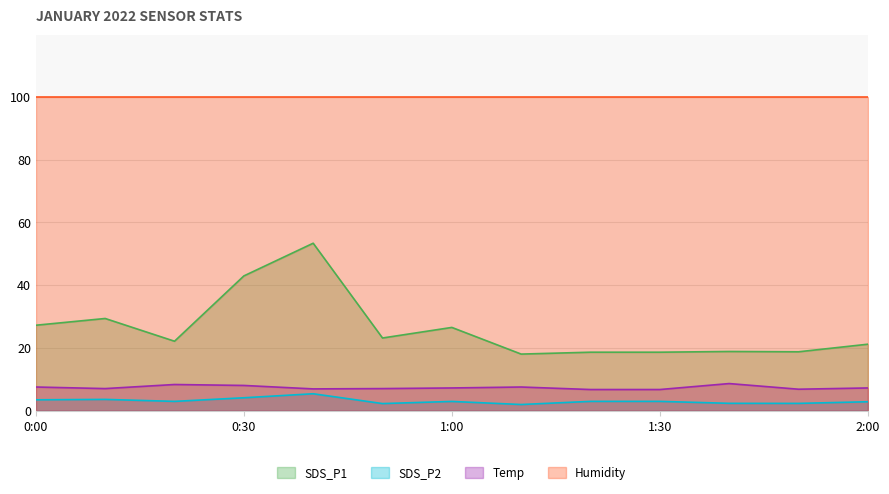

True or false: SDS_P1 and SDS_P2 cross at least once.

False